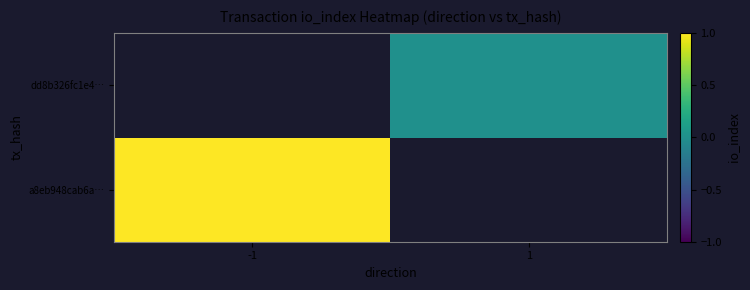

The a8eb948cab6a… series shows 1.0 at -1. True or false?

True